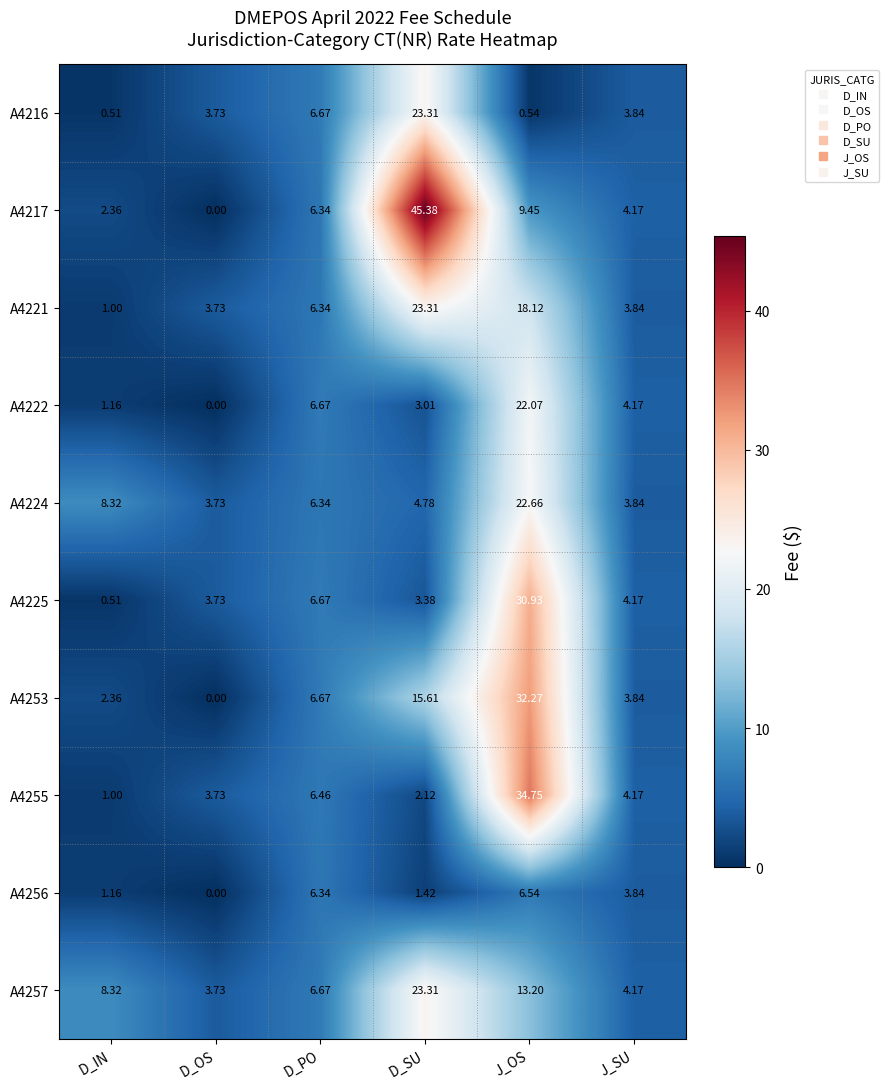

Rank the categories by A4222 value from highest to lowest.

J_OS, D_PO, J_SU, D_SU, D_IN, D_OS